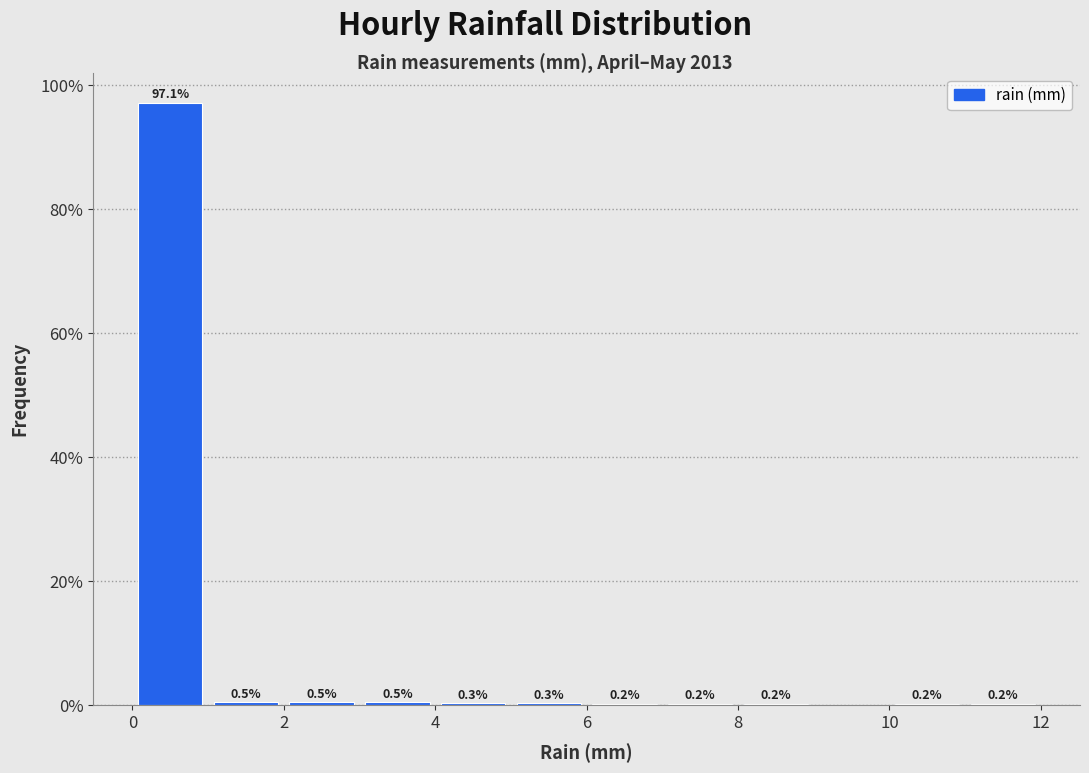

Over which range of the x-axis is the bar tallest?

0 to 1